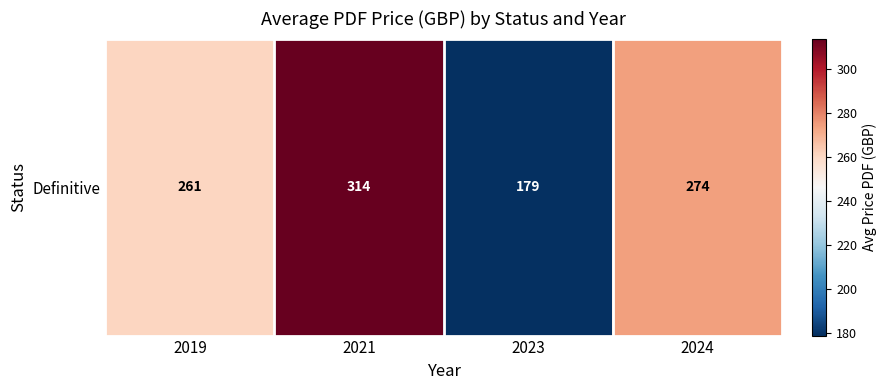

True or false: the data shows 314.0 at 2021.

True